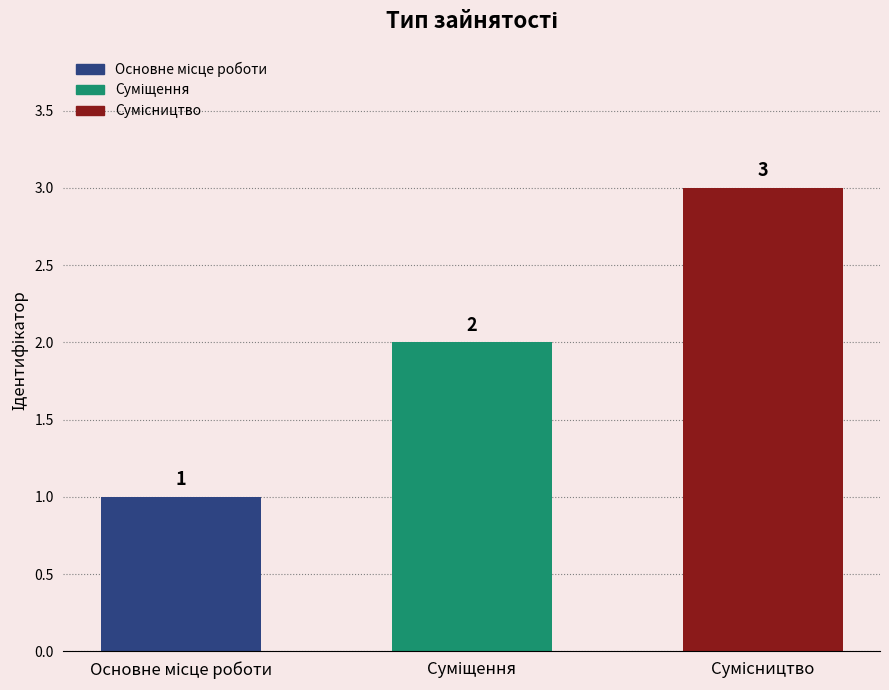

What is the value of the 2nd bar from the left?

2